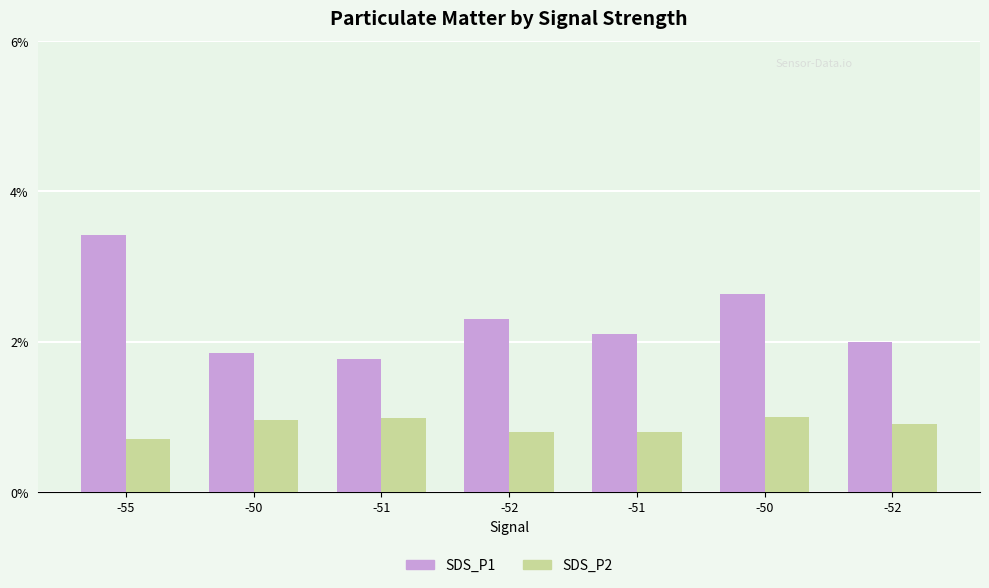

Reading left to right, extract all data points from this chart.

SDS_P1: -55=3.4	-50=1.9	-51=1.8	-52=2.3	-51=2.1	-50=2.6	-52=2.0
SDS_P2: -55=0.7	-50=0.9	-51=1.0	-52=0.8	-51=0.8	-50=1.0	-52=0.9